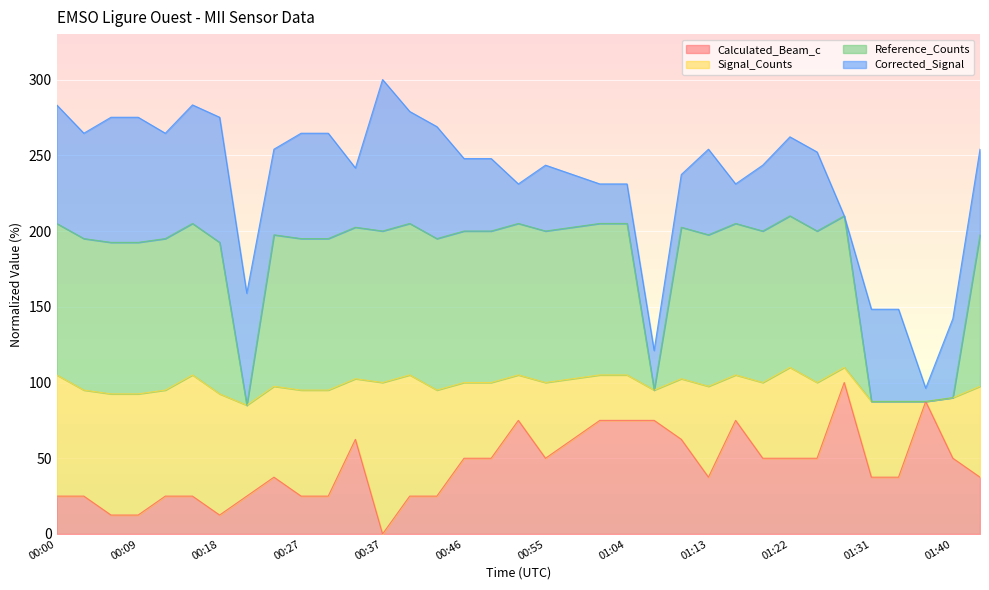

True or false: Reference_Counts and Calculated_Beam_c intersect in this chart.

False